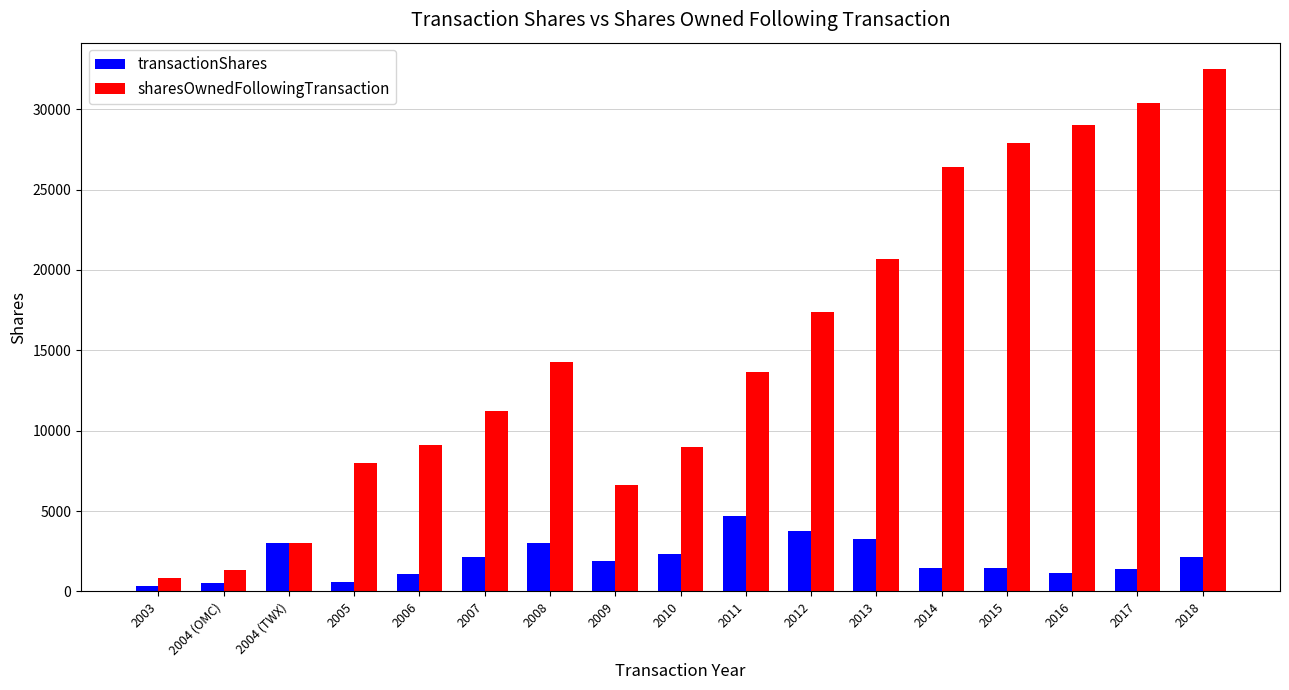

What are all the series names shown in the legend?

transactionShares, sharesOwnedFollowingTransaction